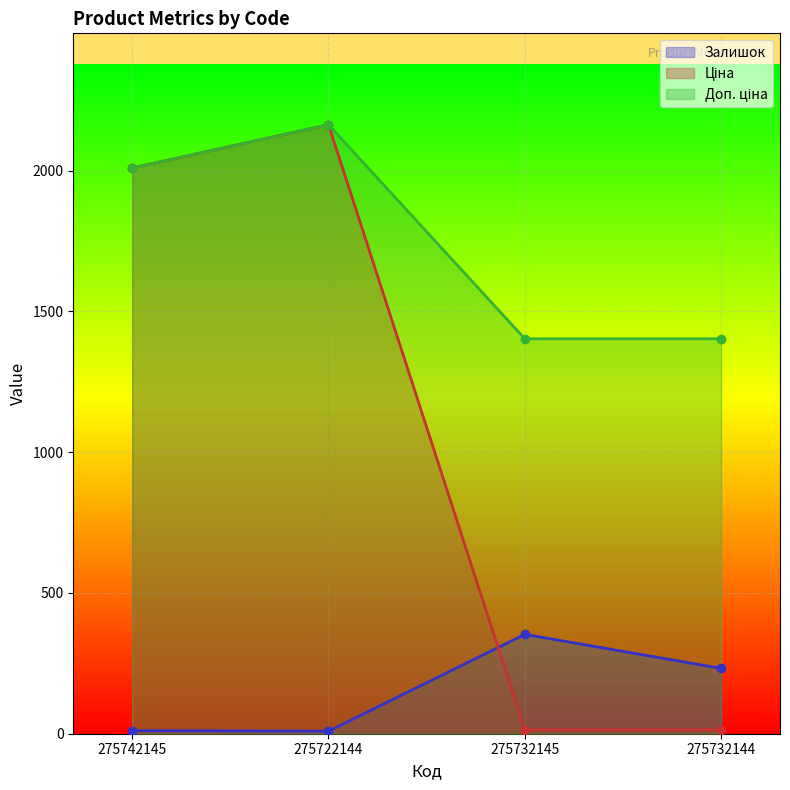

Count the number of data series in this chart.

3